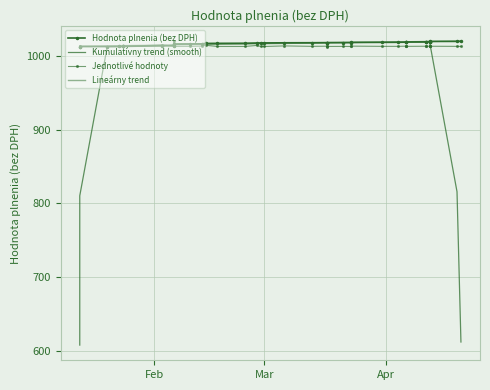

The value of Lineárny trend at Feb is 1013.4. True or false?

True